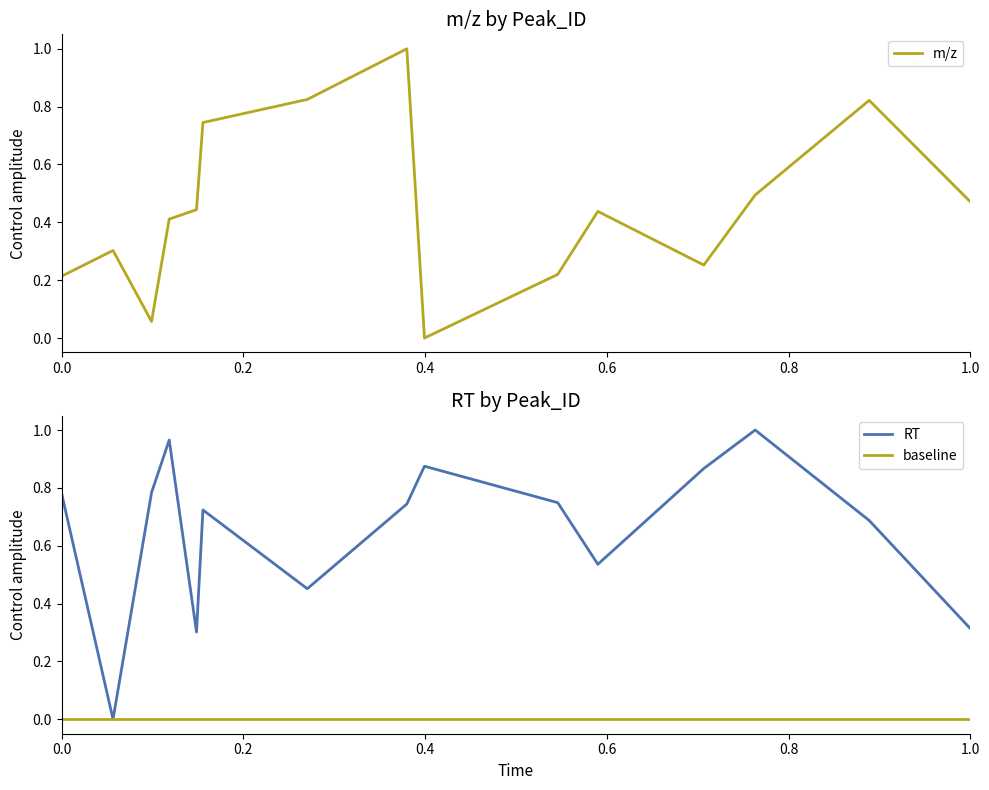

Does the chart have visible grid lines?

No